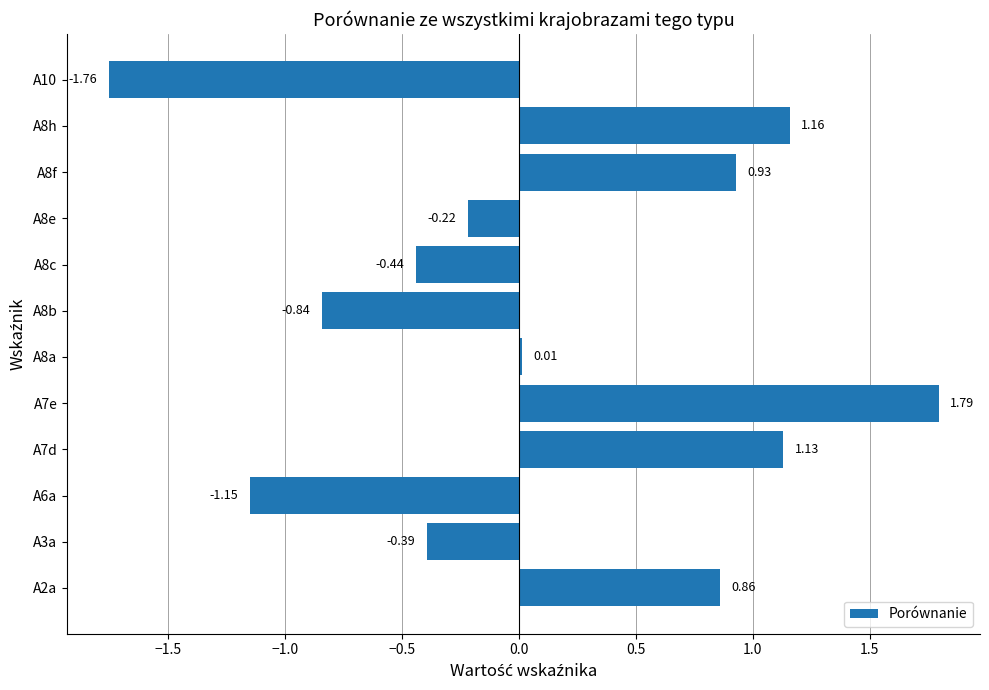

What is the change in value from A7d to A10?

-2.9